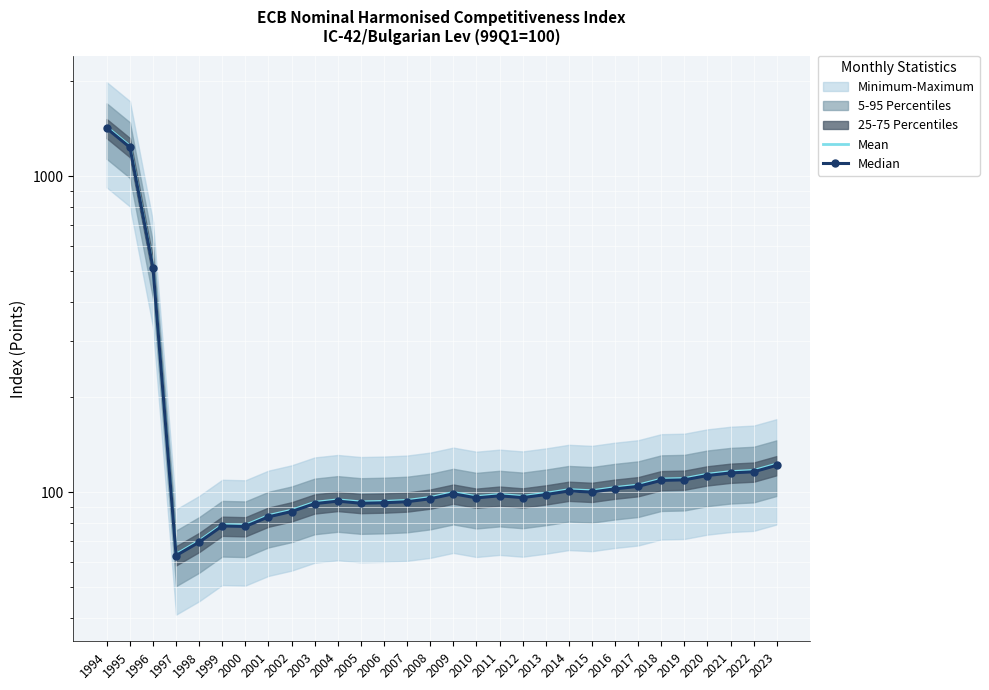

List the series in order of their peak value, lowest first.

Median, Mean